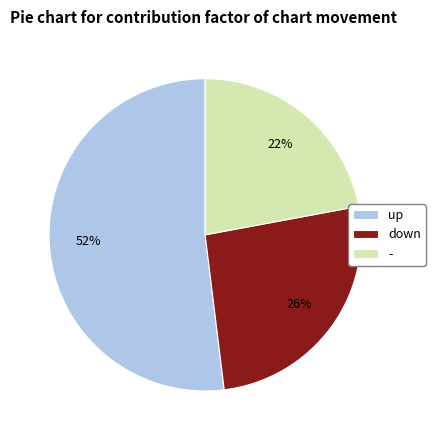

To the nearest percent, what is the average slice percentage?

33%